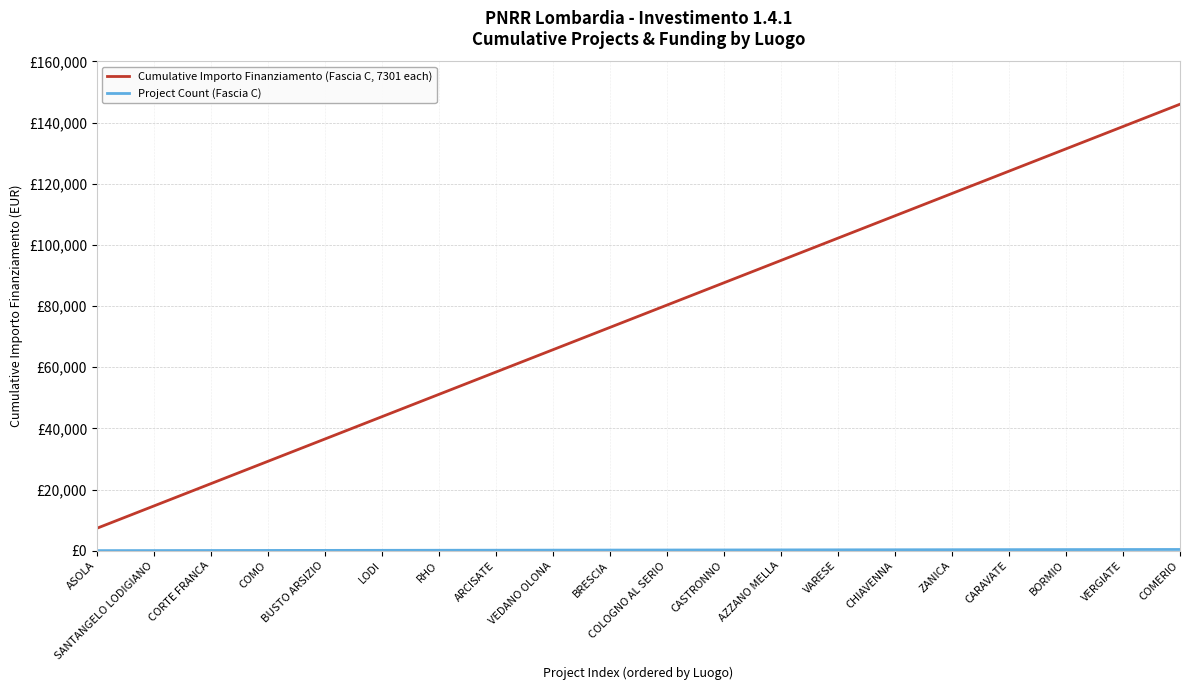

Does the chart display data point markers on the line(s)?

No